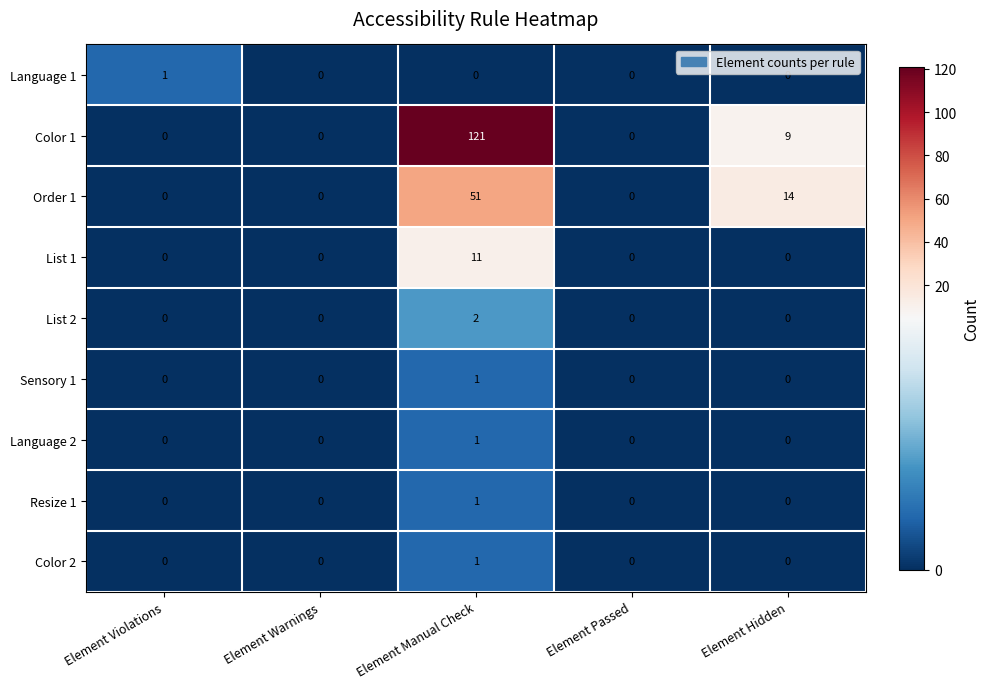

True or false: List 2 has a value of 0 at Element Violations.

True